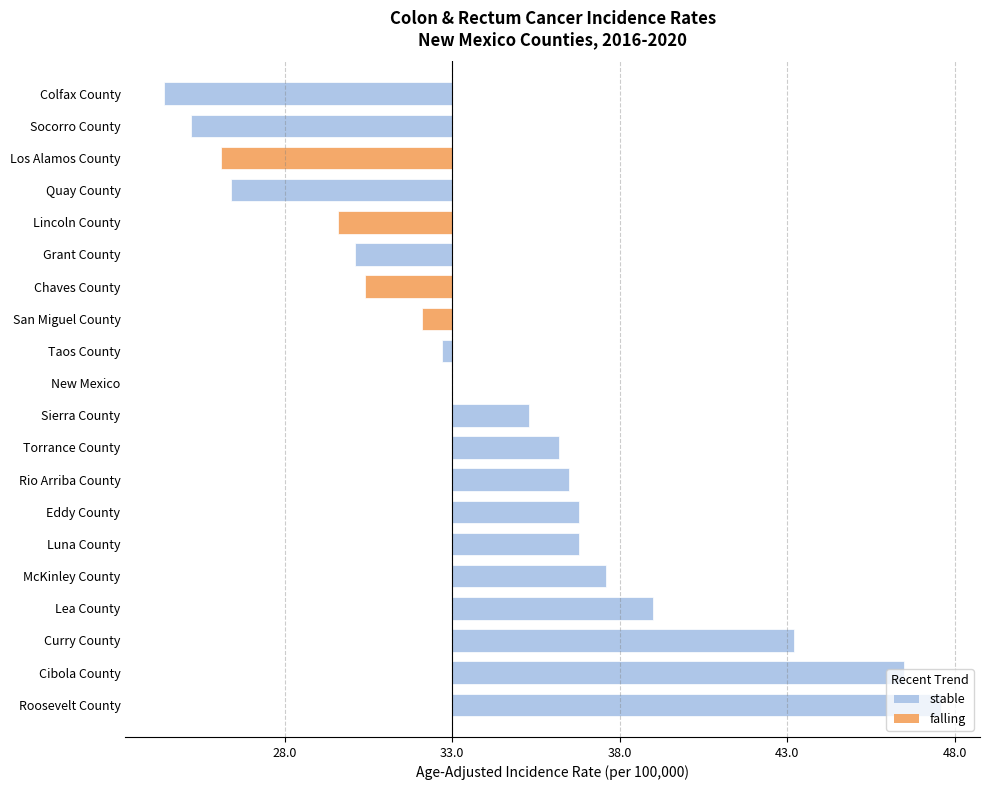

Are the bars horizontal?

Yes